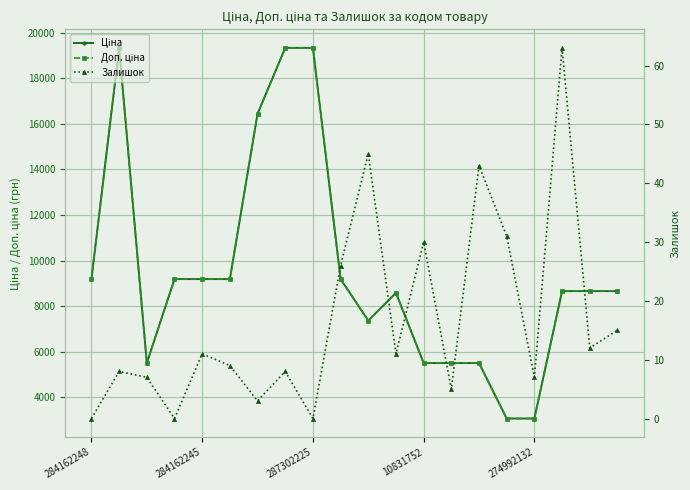

True or false: Залишок and Доп. ціна cross at least once.

False